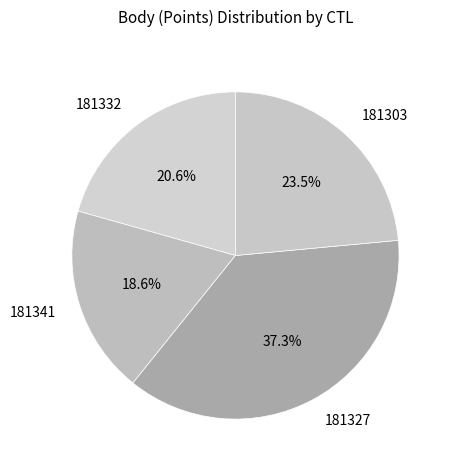

How many segments does this pie chart have?

4